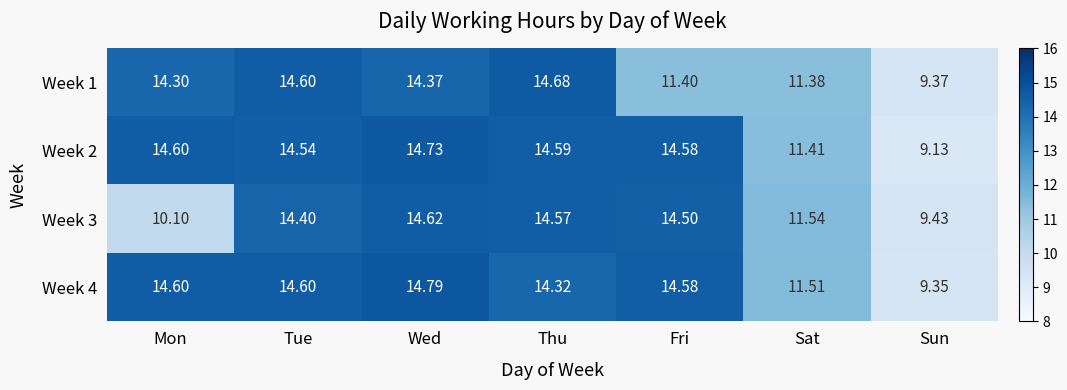

Rank the categories by Week 3 value from lowest to highest.

Sun, Mon, Sat, Tue, Fri, Thu, Wed